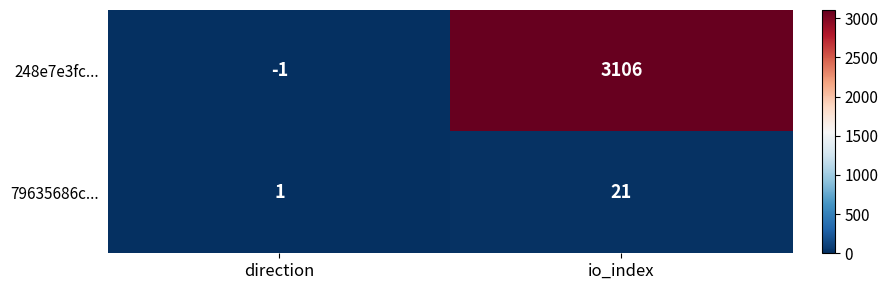

Reading left to right, transcribe all the data shown in this chart.

248e7e3fc...: direction=-1	io_index=3106
79635686c...: direction=1	io_index=21